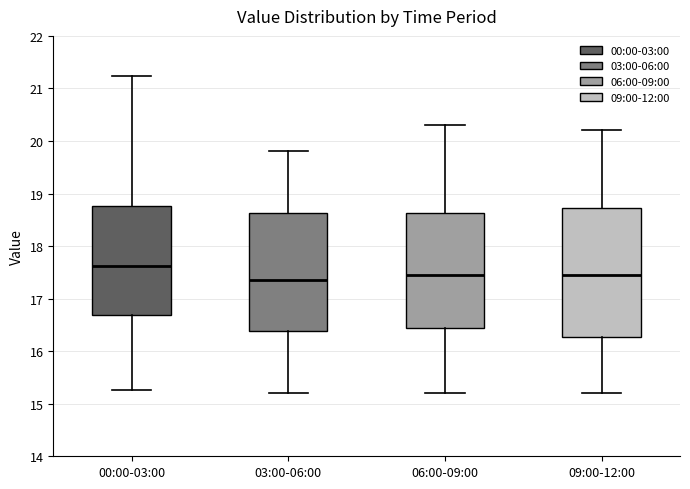

Where does the median line of the box for 09:00-12:00 sit on the y-axis? The values are not printed on the chart, so give them approximately, as read against the axis.

17.5